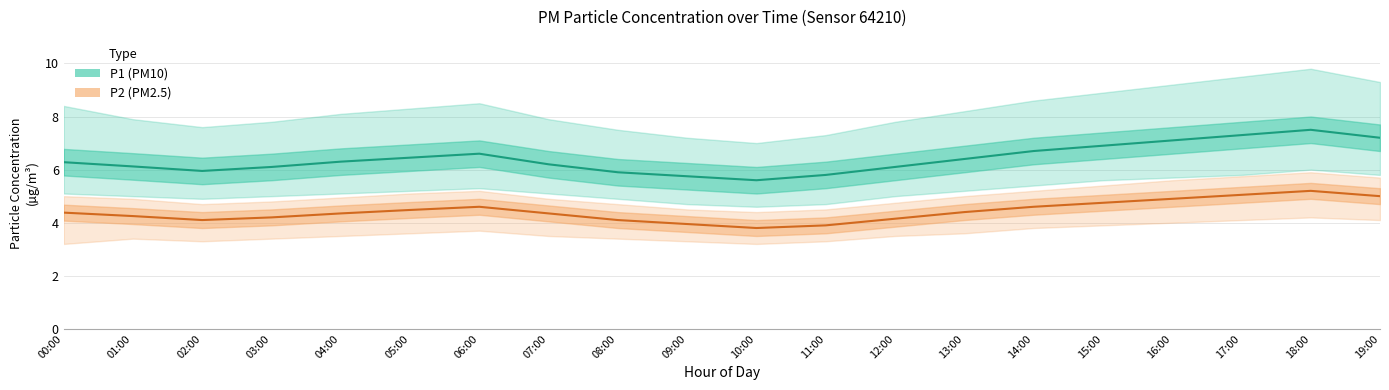

What is the sum of all P2 (PM2.5) values?

88.5